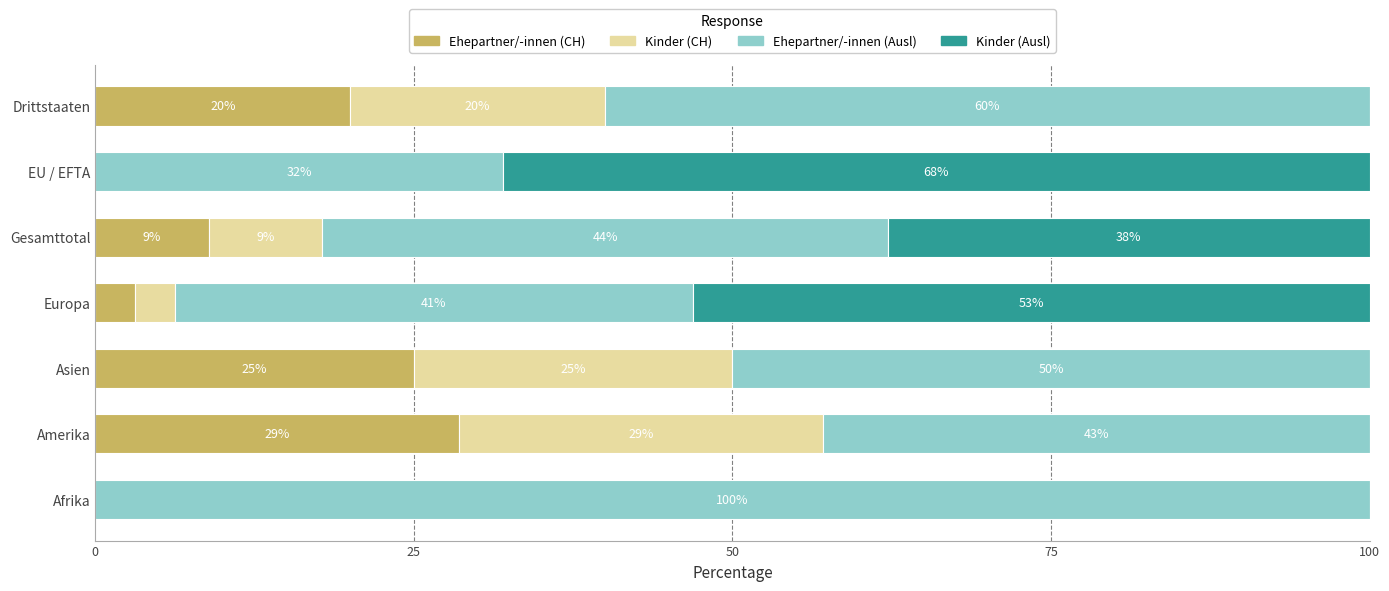

What is the total value across all series at Asien?

100.0